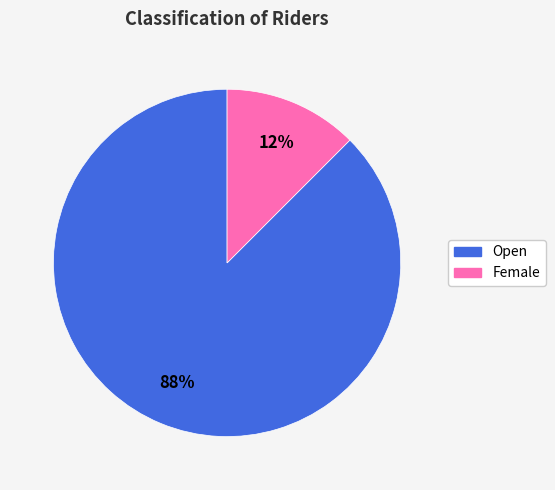

Which has a higher value, Open or Female?

Open